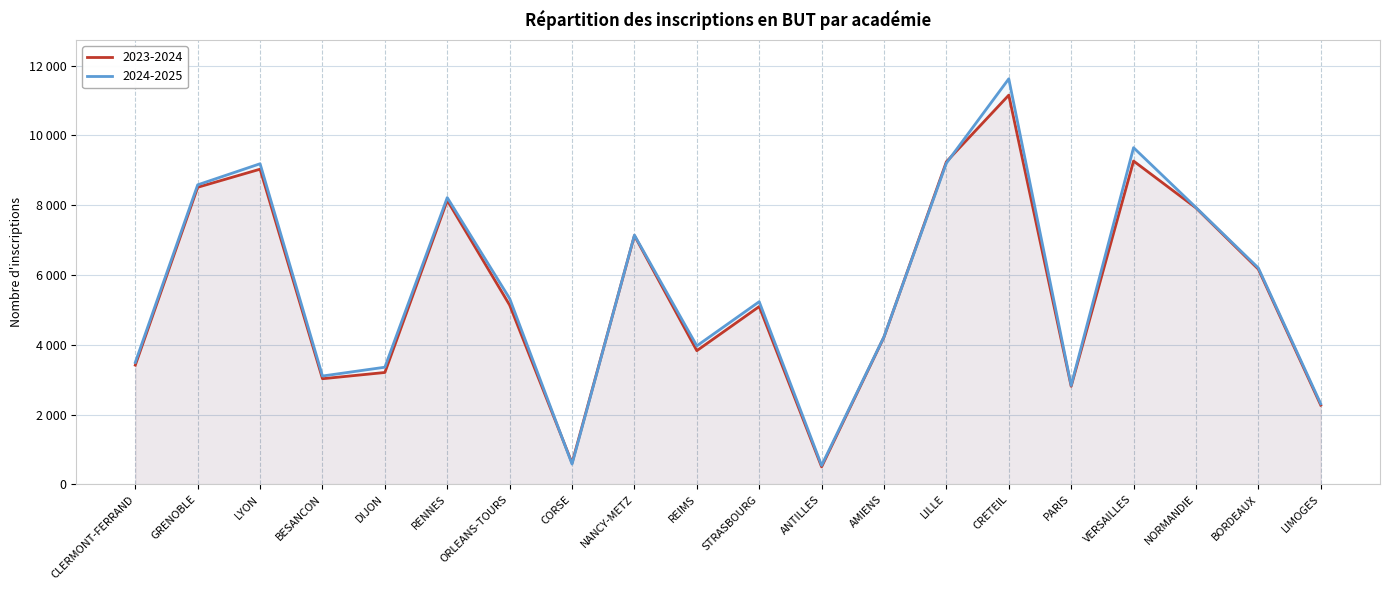

What is the total value across all series at VERSAILLES?

18913